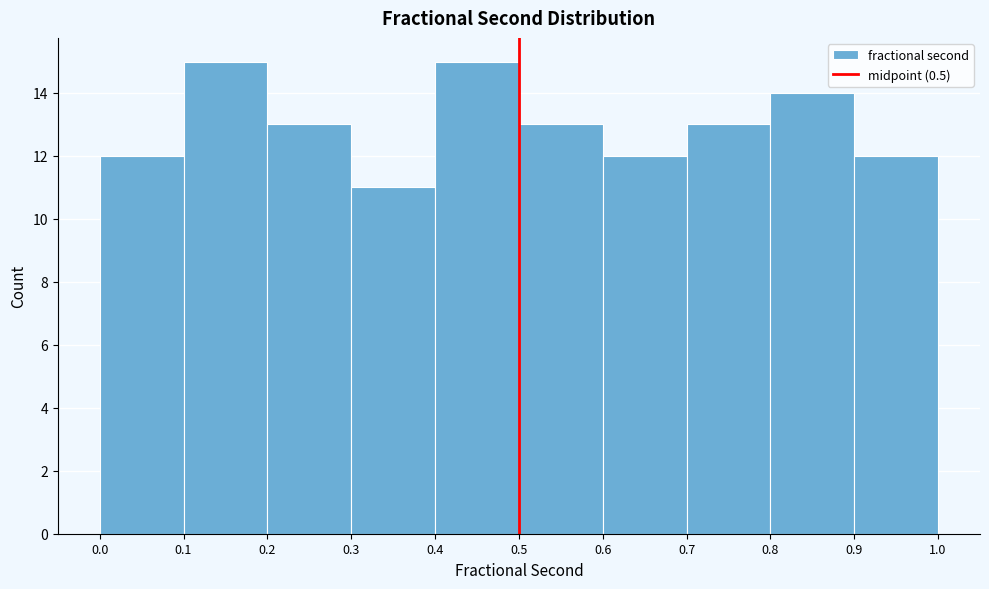

Reading left to right, list every bar in this chart as the range it spans on the x-axis followed by its height. The values are not printed on the chart, so give them approximately, as read against the axis.

0.0 to 0.1: 12
0.1 to 0.2: 15
0.2 to 0.3: 13
0.3 to 0.4: 11
0.4 to 0.5: 15
0.5 to 0.6: 13
0.6 to 0.7: 12
0.7 to 0.8: 13
0.8 to 0.9: 14
0.9 to 1.0: 12